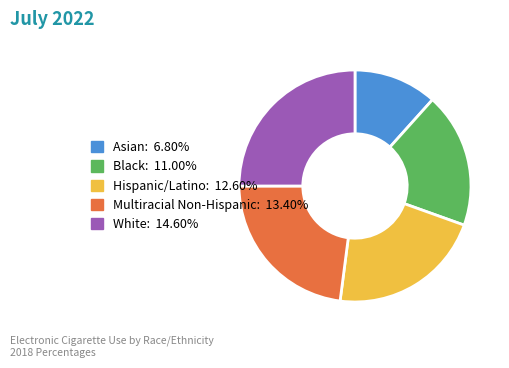

Between White and Hispanic/Latino, which is larger?

White